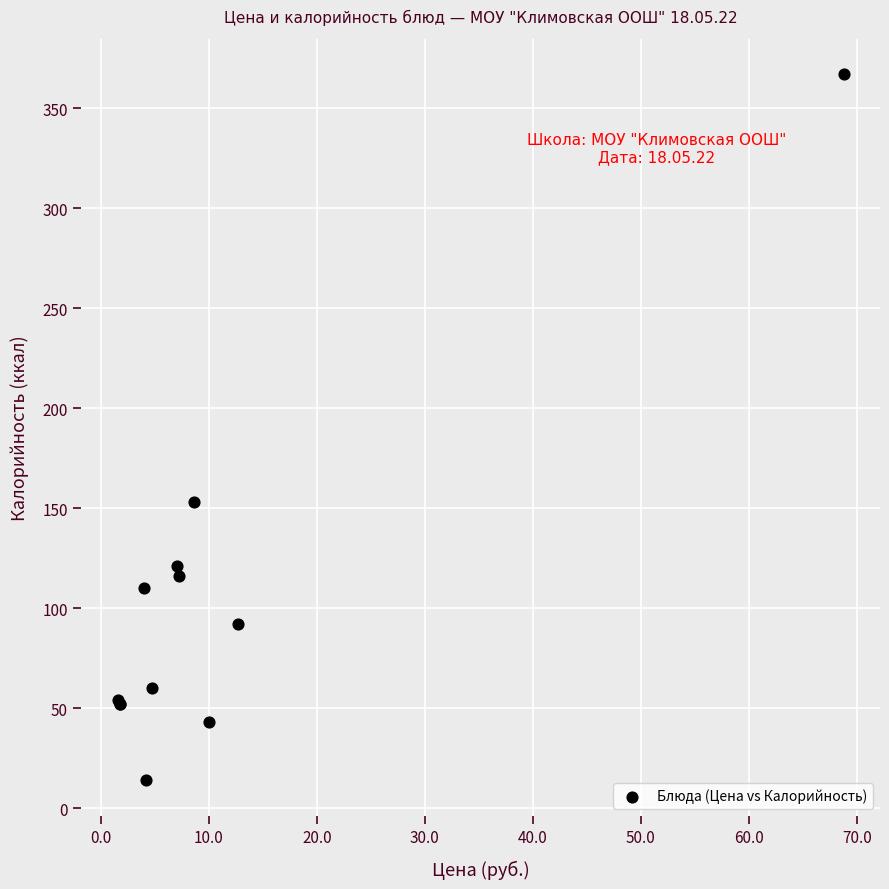

What Y value in the scatter plot is closest to 190?

153